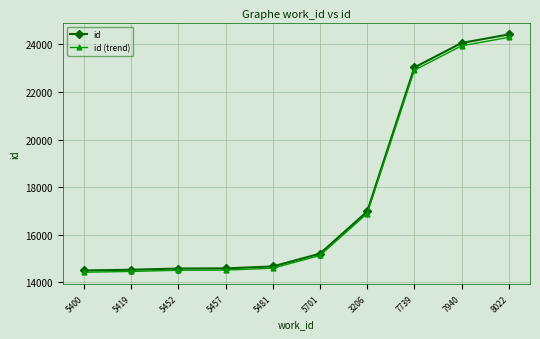

At which label is id (trend) closest to 19360?

3206